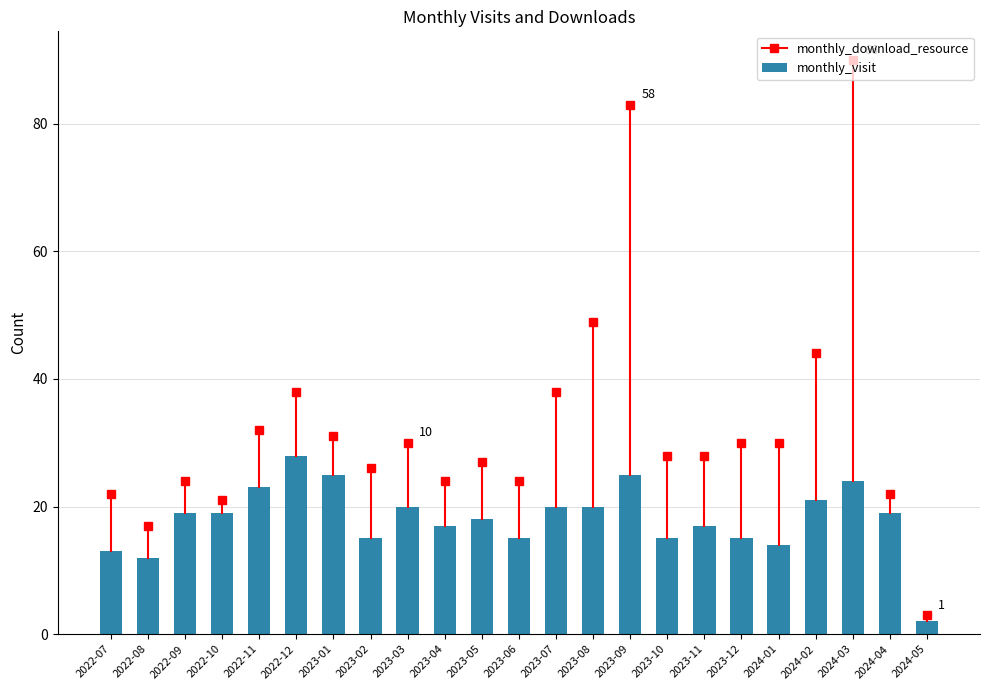

What is the change in value from 2022-12 to 2024-03?

-4